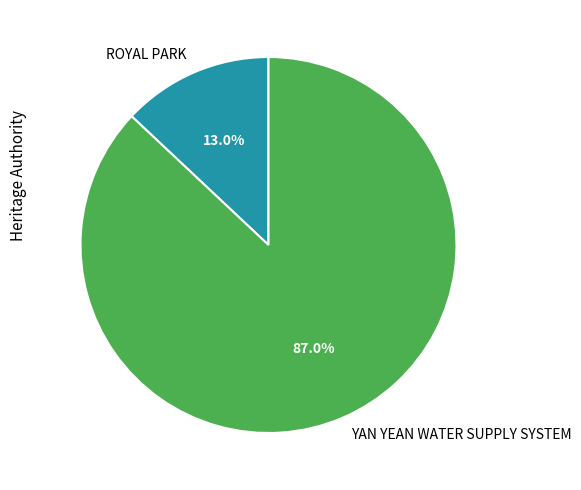

To the nearest percent, what portion does ROYAL PARK represent?

13%